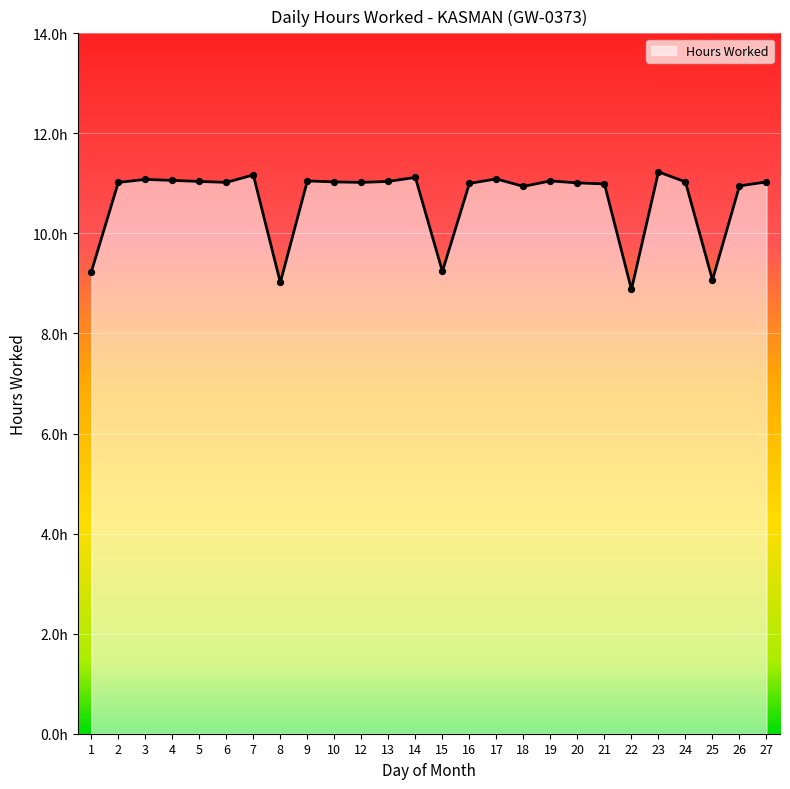

What is the change in value from 13 to 17?

+0.1